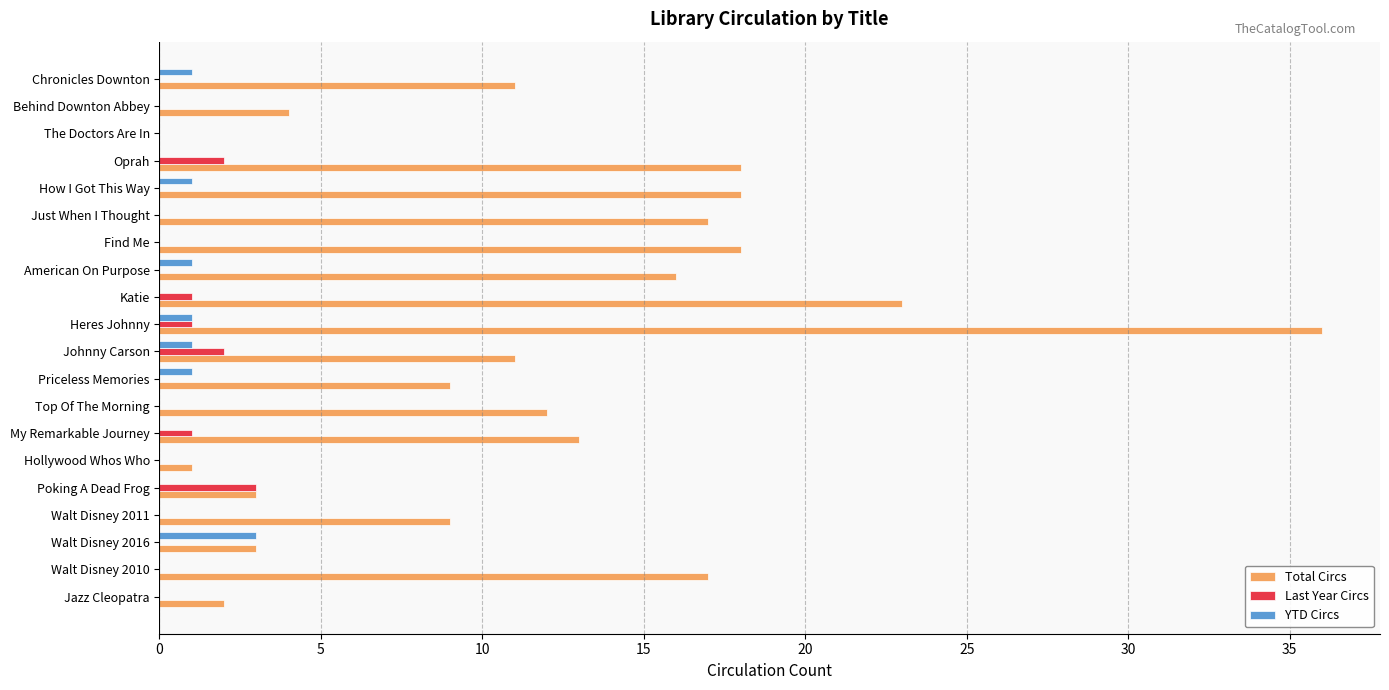

What is the sum of all Total Circs values?

241